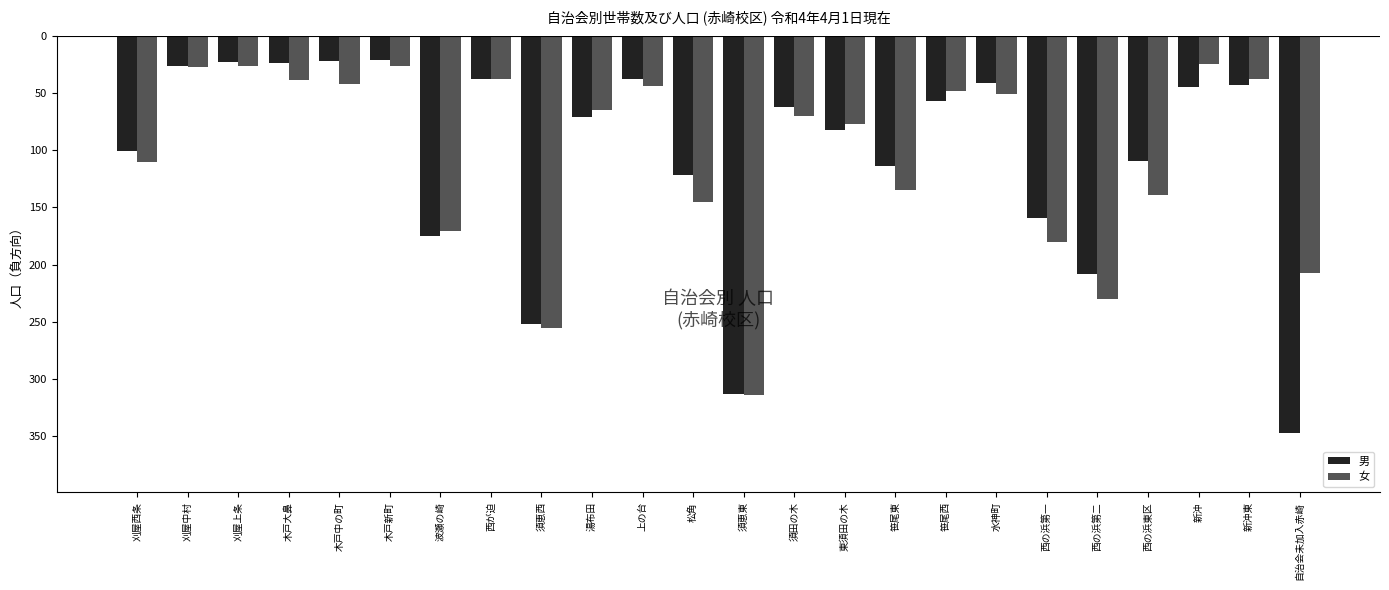

What are all the series names shown in the legend?

男, 女